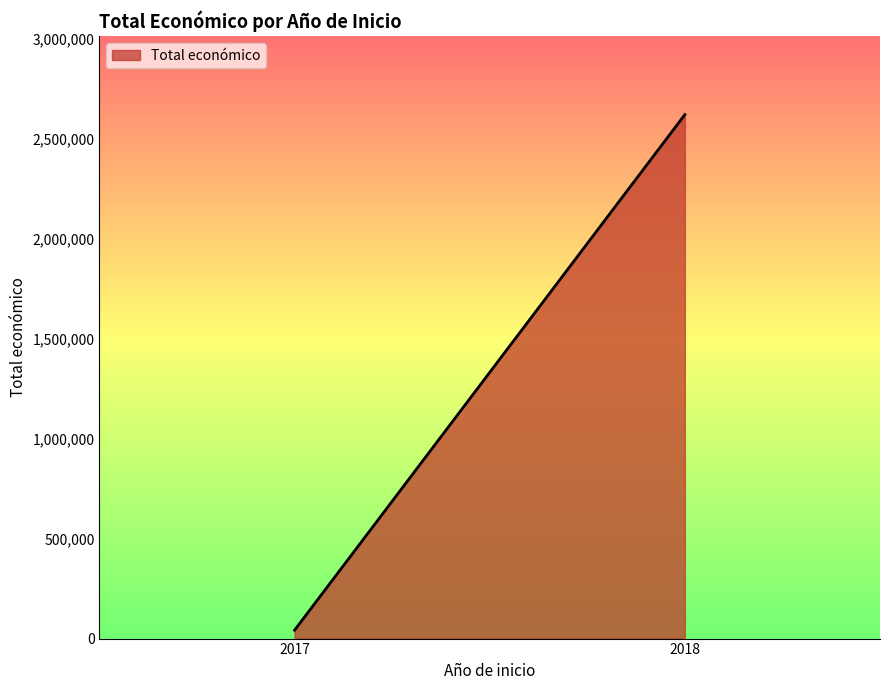

What is the ratio of the value at 2017 to the value at 2018?

0.0